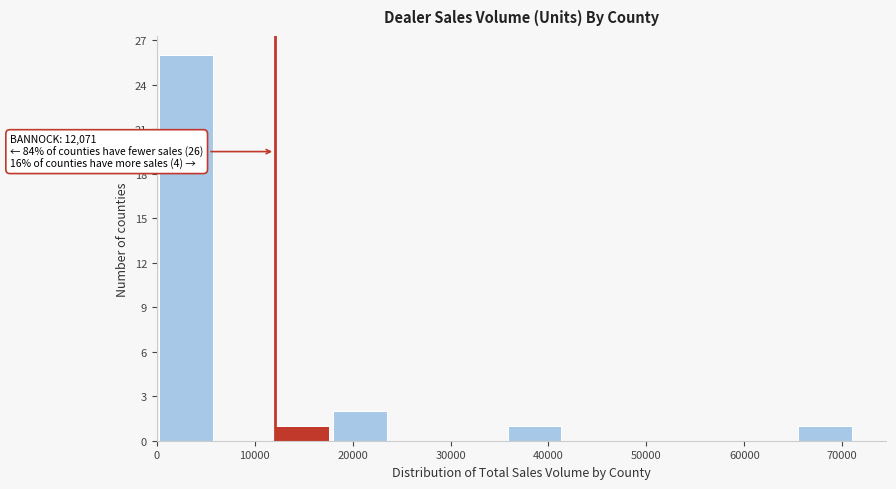

Over which range of the x-axis is the bar tallest?

0 to 6000